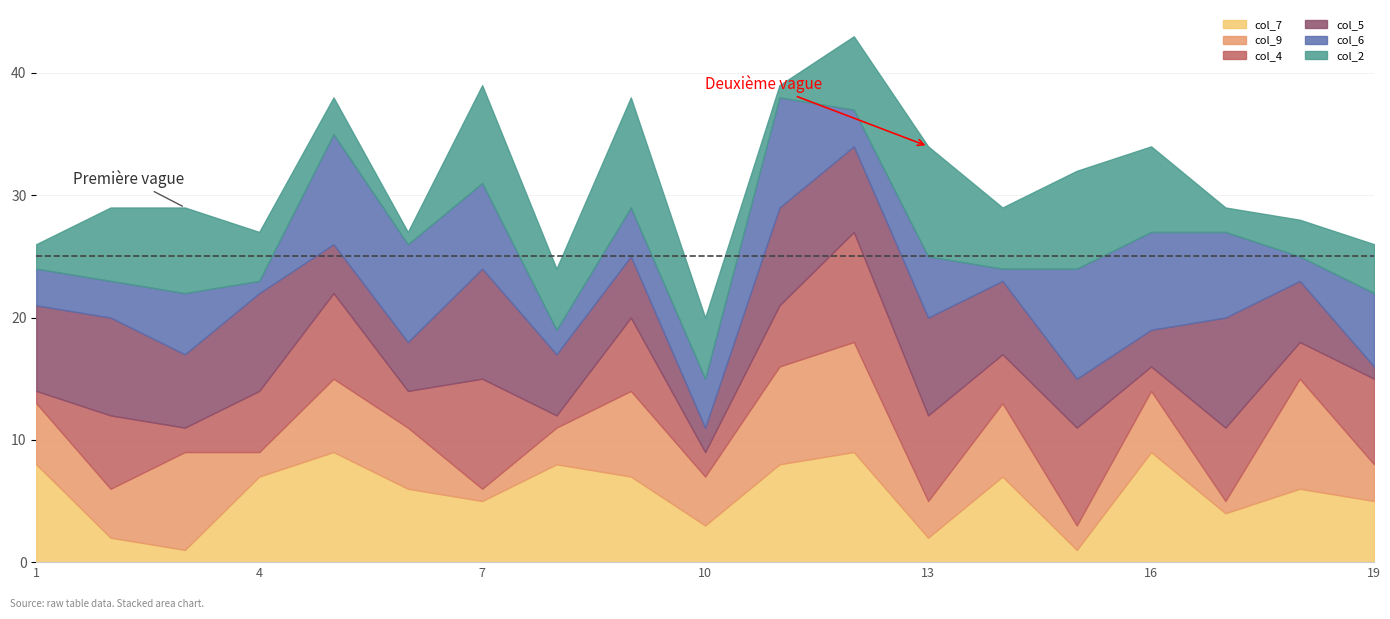

What are all the series names shown in the legend?

col_7, col_9, col_4, col_5, col_6, col_2